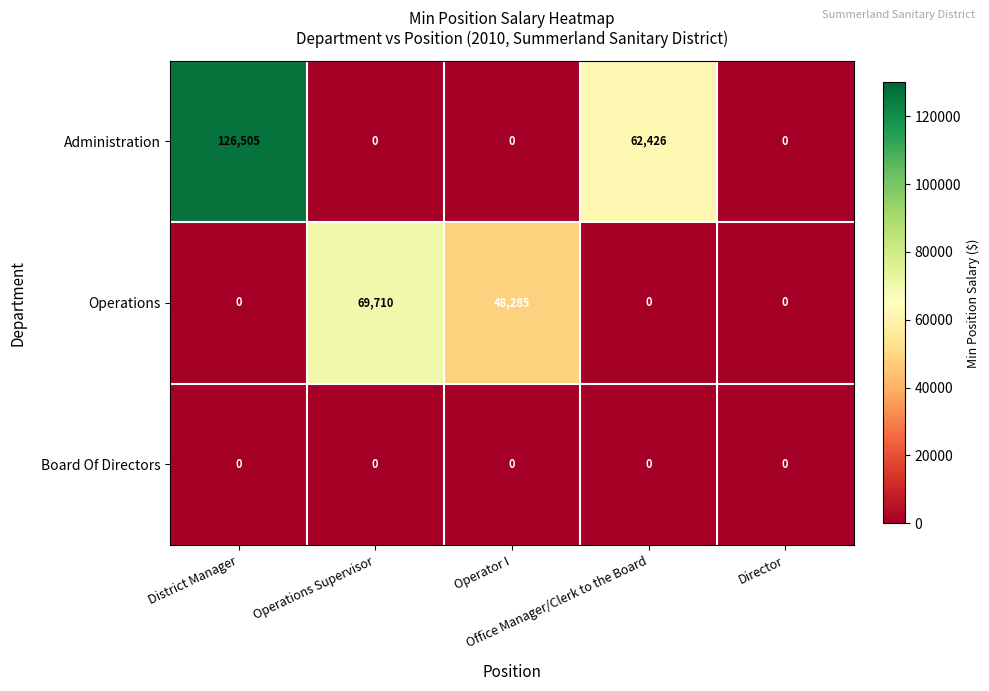

How many values in Operations are above zero?

2